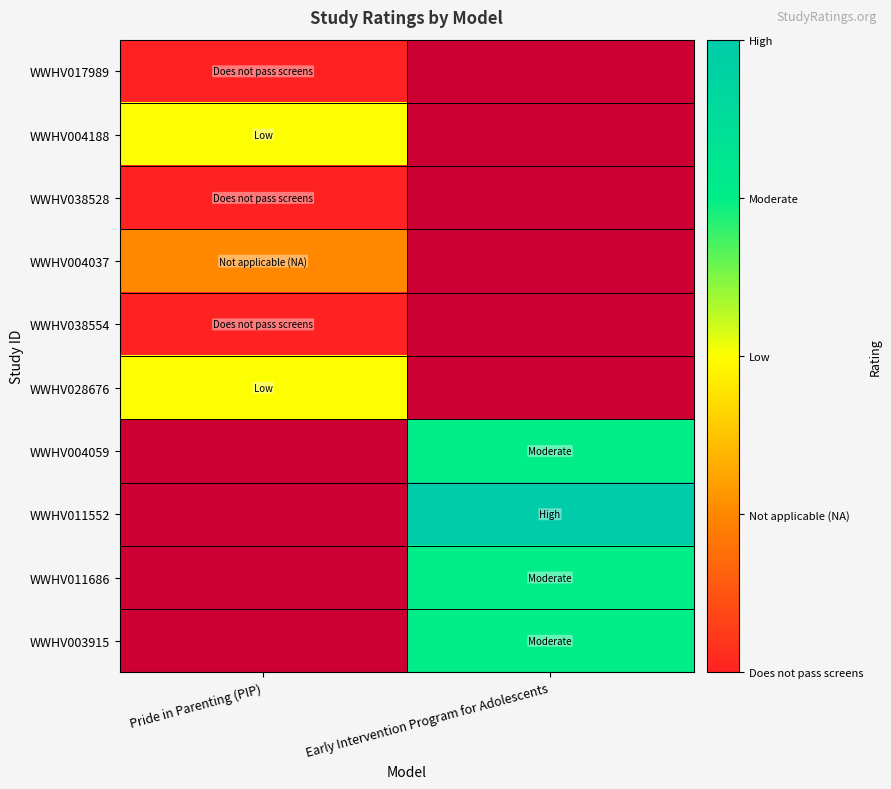

What is the greatest value displayed?

4.0